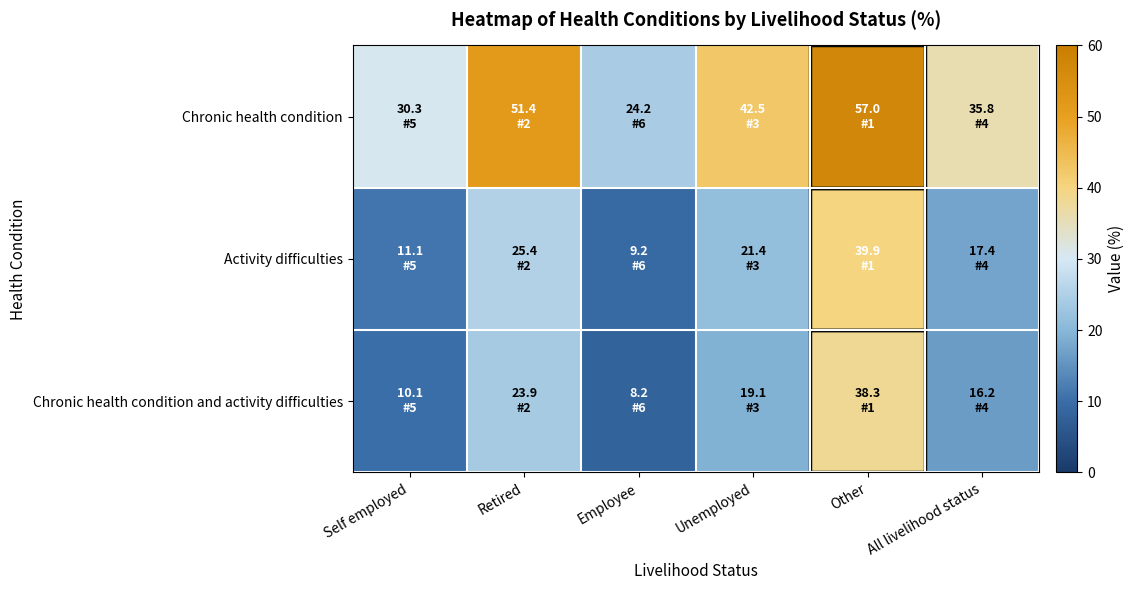

Count the number of categories in the chart.

6